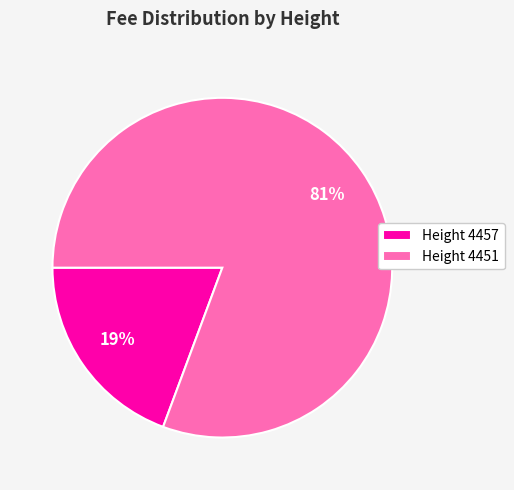

Combined, do Height 4451 and Height 4457 account for over 50%?

Yes